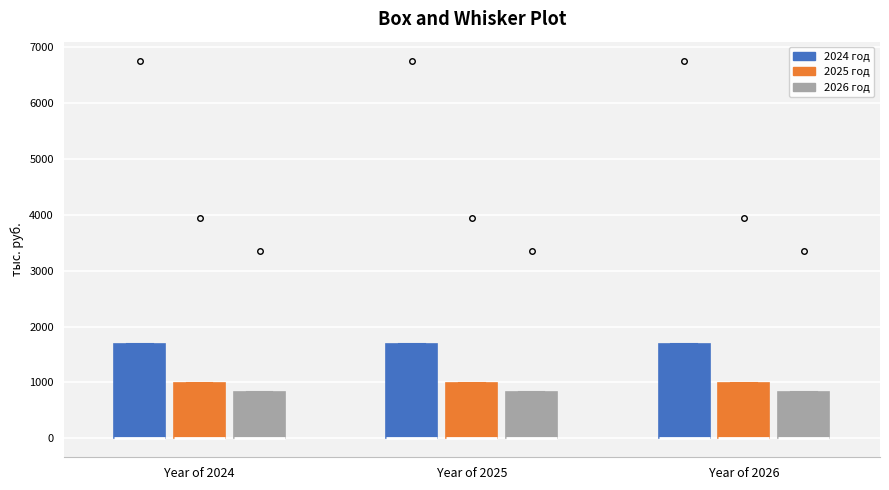

Where is the upper edge of the box for Year of 2024 (2026 год) on the y-axis? The values are not printed on the chart, so give them approximately, as read against the axis.

800